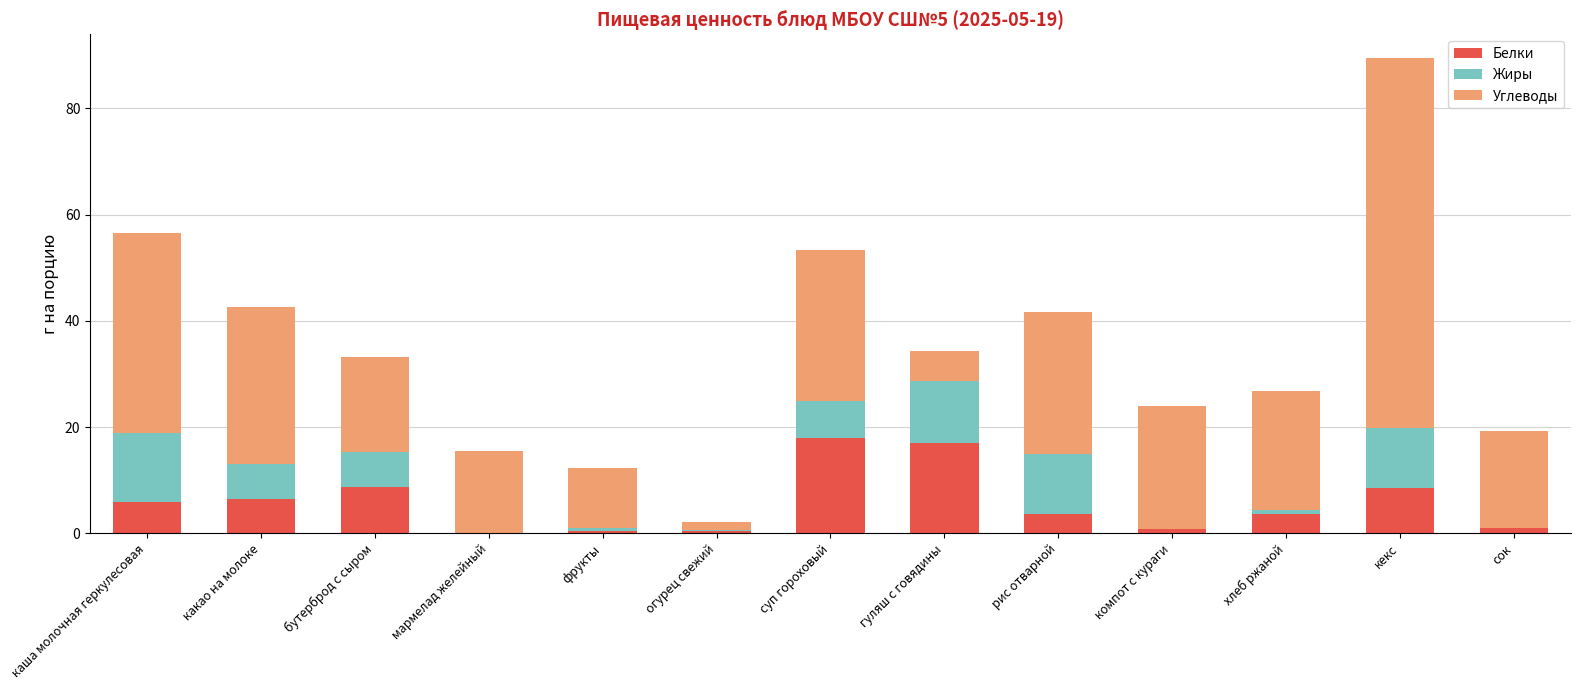

What is the average value of the Белки series?

5.7